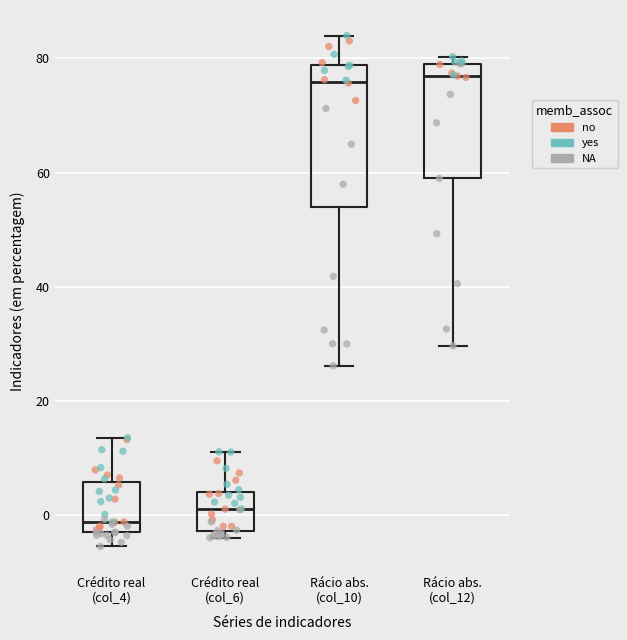

Which box is the tallest, from its lower edge to its upper edge?

Rácio abs. (col_10)